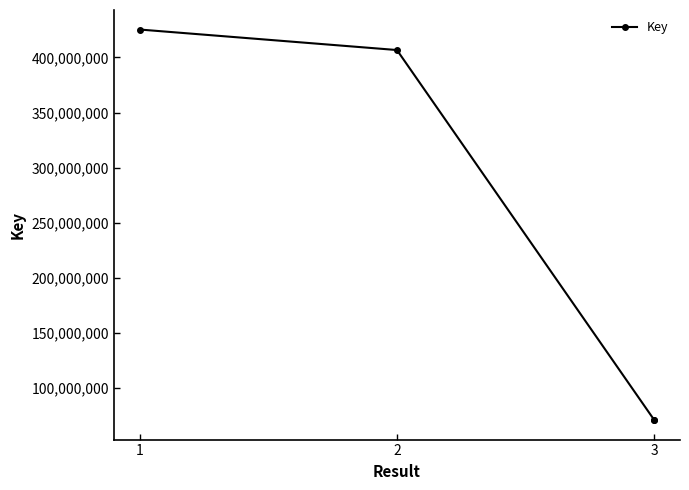

What is the value of the 2nd point from the left?

406772005